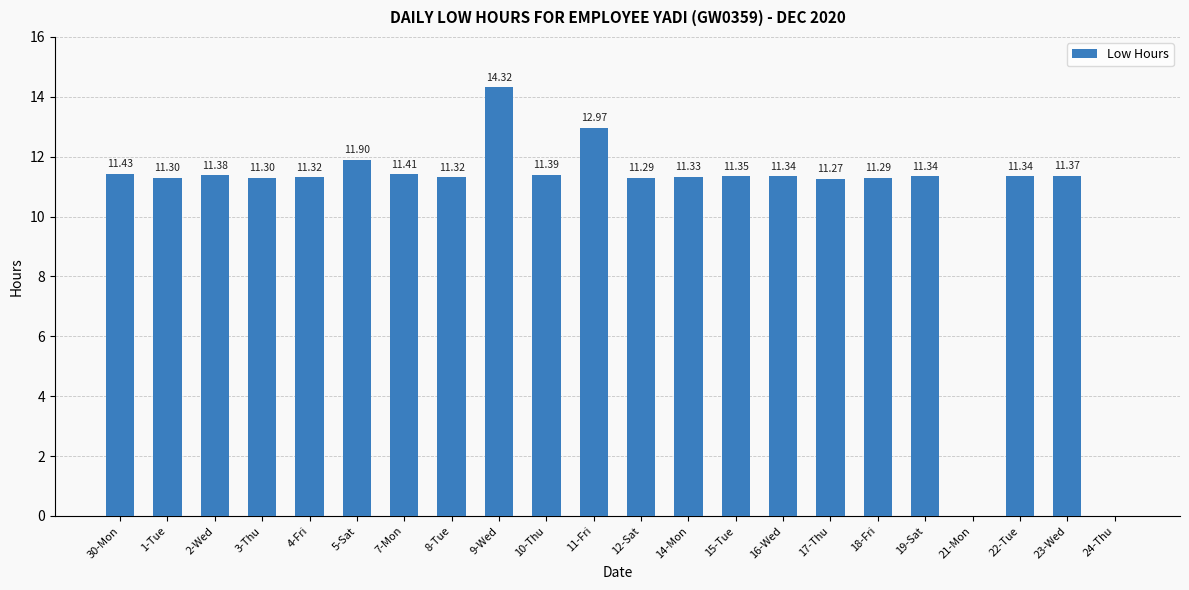

What is the sum of all values?

232.0